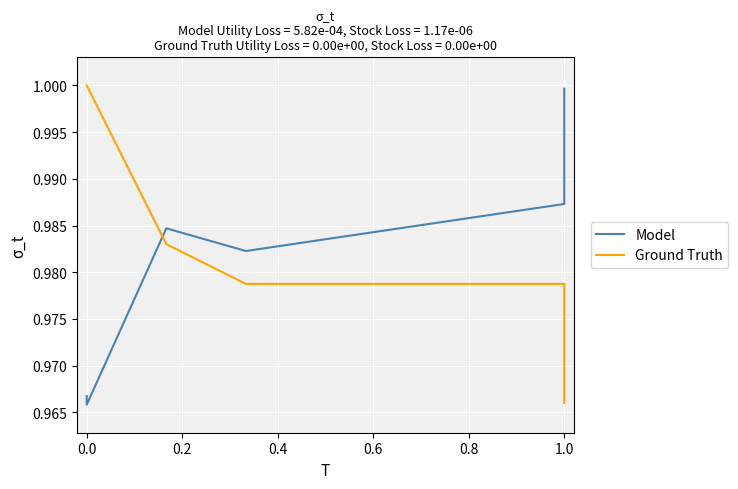

At which category is the sum across all series the highest?

0.2